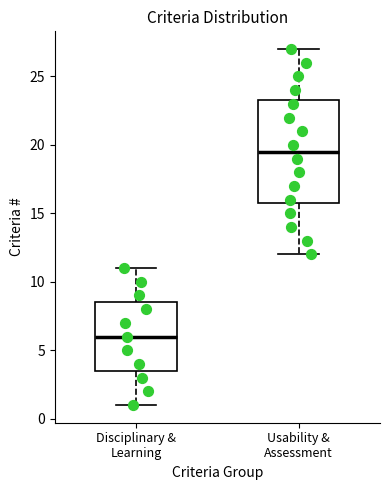

Reading left to right, transcribe this box plot: for each box, give where its median line is, the range the box spans, and where its two whiskers end, as read against the y-axis. The values are not printed on the chart, so give them approximately, as read against the axis.

Disciplinary & Learning: median 6.0, box 3.5 to 8.5, whiskers 1.0 to 11.0
Usability & Assessment: median 19.5, box 16.0 to 23.5, whiskers 12.0 to 27.0